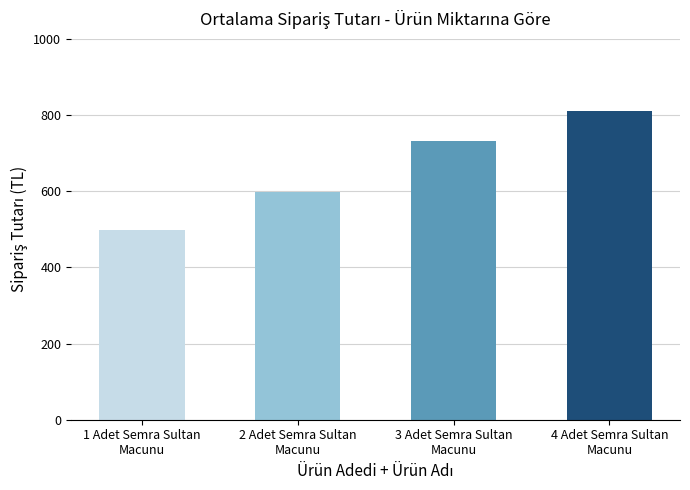

List the labels in order of value, smallest first.

1 Adet Semra Sultan
Macunu, 2 Adet Semra Sultan
Macunu, 3 Adet Semra Sultan
Macunu, 4 Adet Semra Sultan
Macunu